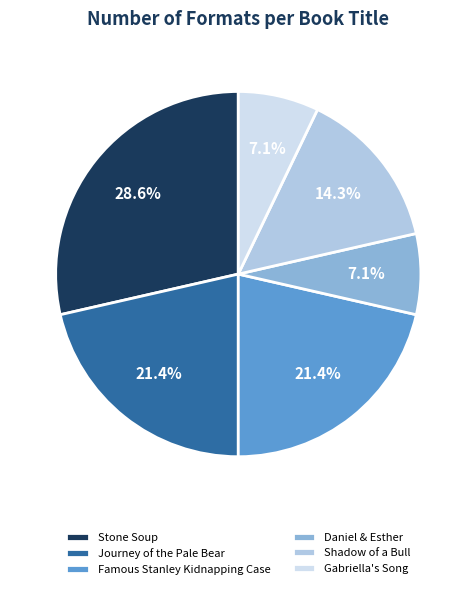

Which has a higher value, Gabriella's Song or Journey of the Pale Bear?

Journey of the Pale Bear